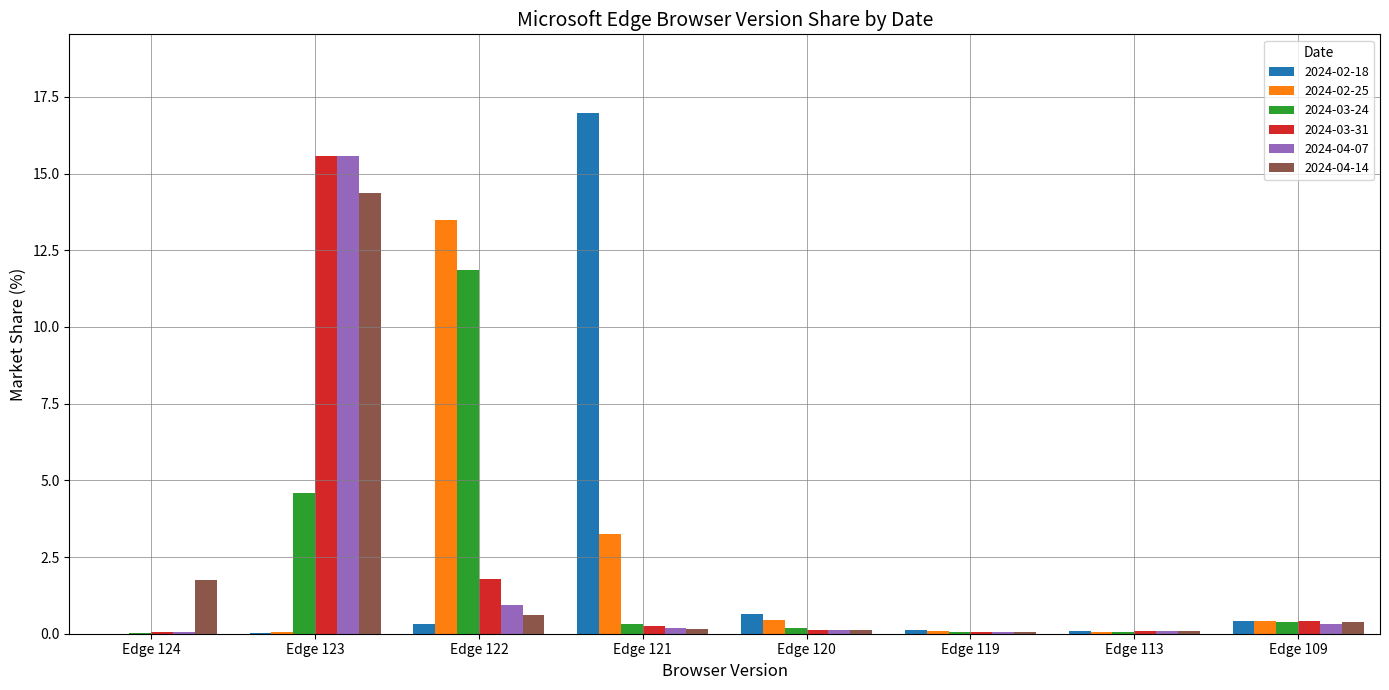

What are all the series names shown in the legend?

2024-02-18, 2024-02-25, 2024-03-24, 2024-03-31, 2024-04-07, 2024-04-14